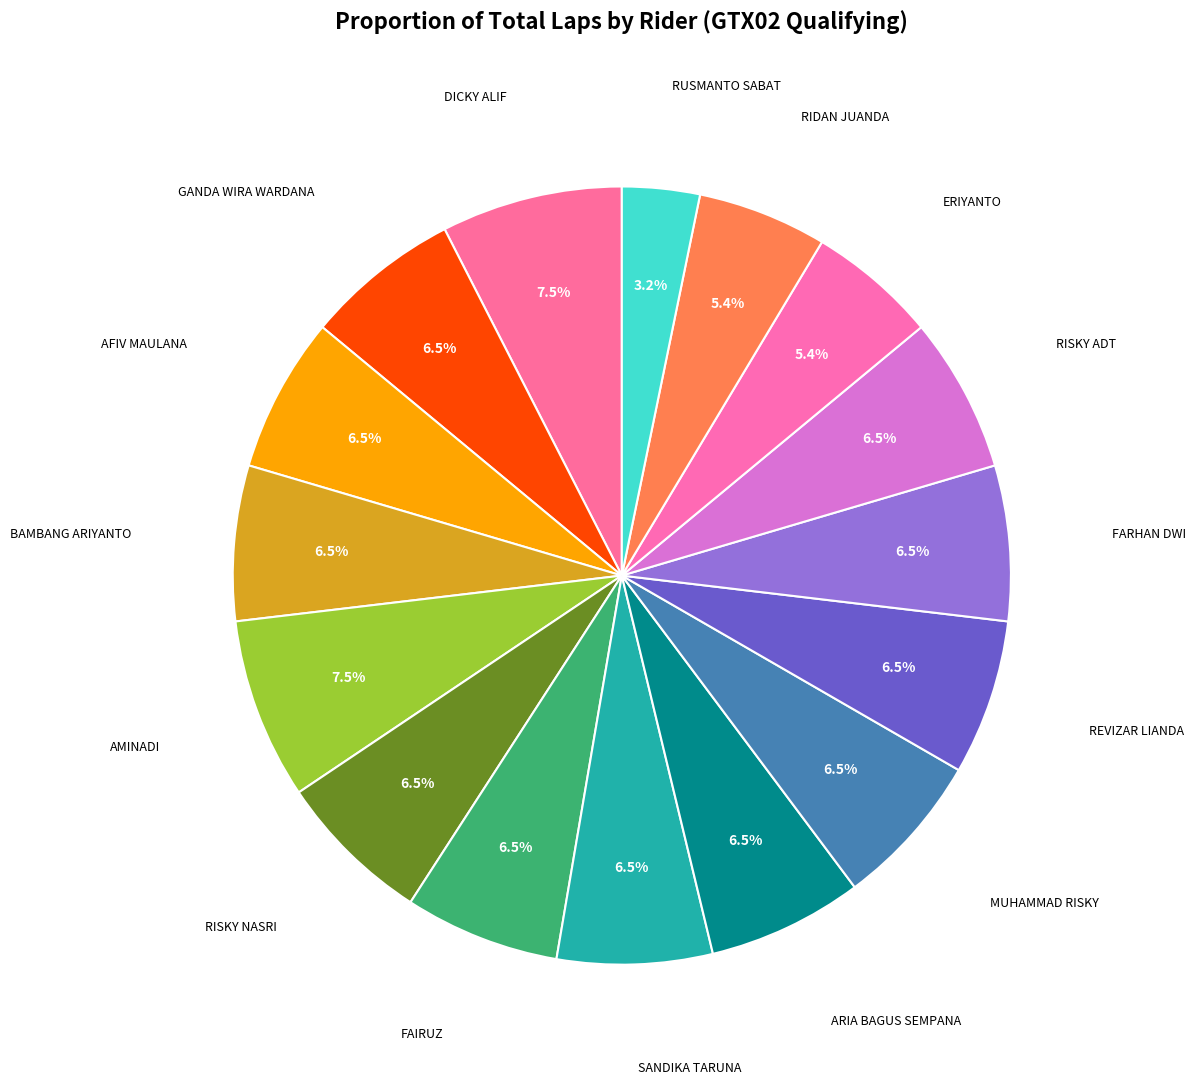

Rank the categories by value from highest to lowest.

DICKY ALIF, AMINADI, GANDA WIRA WARDANA, AFIV MAULANA, BAMBANG ARIYANTO, RISKY NASRI, FAIRUZ, SANDIKA TARUNA, ARIA BAGUS SEMPANA, MUHAMMAD RISKY, REVIZAR LIANDA, FARHAN DWI, RISKY ADT, ERIYANTO, RIDAN JUANDA, RUSMANTO SABAT